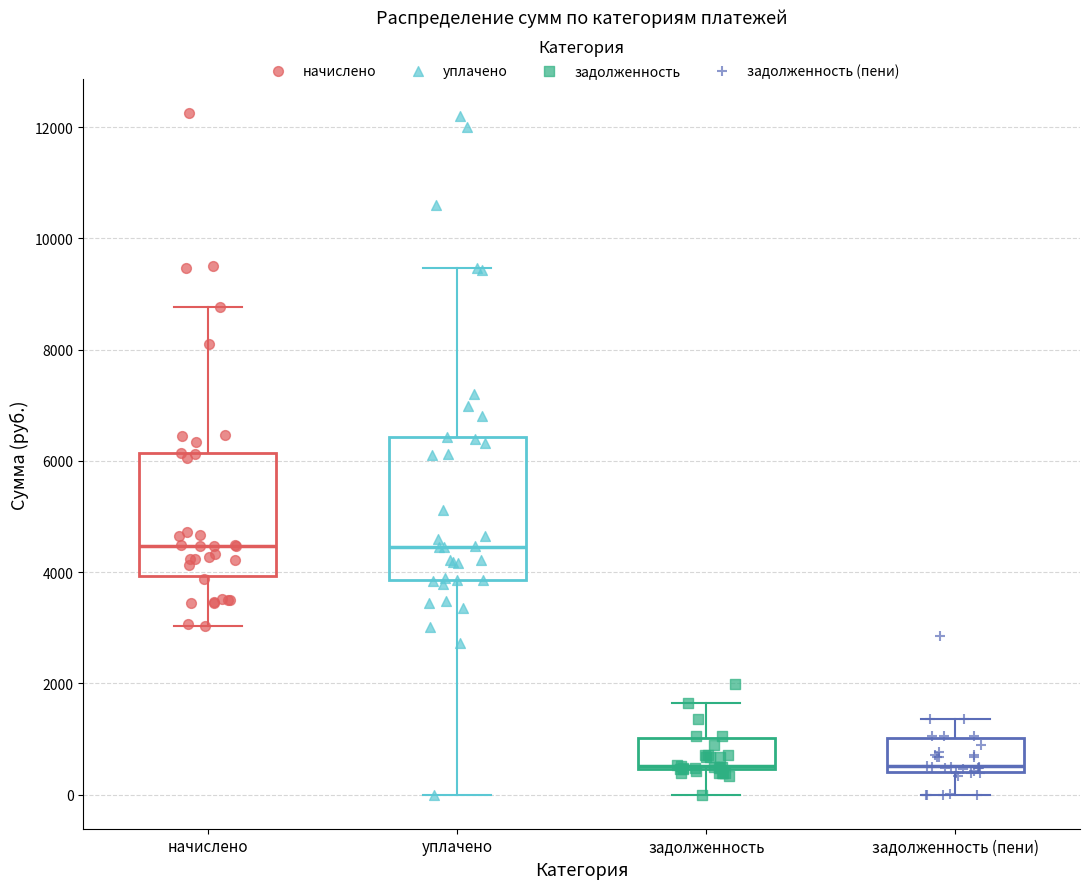

Reading left to right, transcribe this box plot: for each box, give where its median line is, the range the box spans, and where its two whiskers end, as read against the y-axis. The values are not printed on the chart, so give them approximately, as read against the axis.

начислено: median 4400, box 4000 to 6200, whiskers 3000 to 8800
уплачено: median 4400, box 3800 to 6400, whiskers 0 to 9400
задолженность: median 600, box 400 to 1000, whiskers 0 to 1600
задолженность (пени): median 600, box 400 to 1000, whiskers 0 to 1400